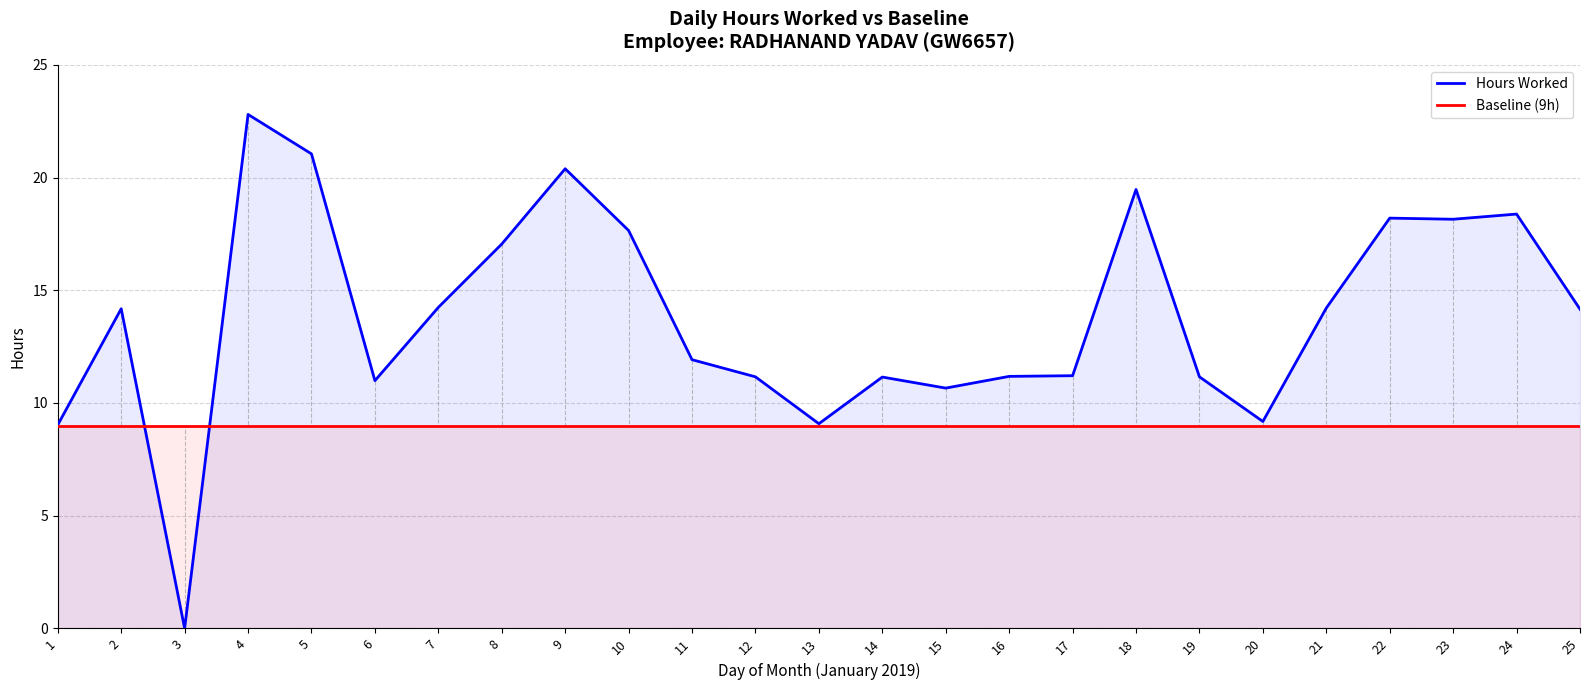

How many lines are shown in the chart?

2